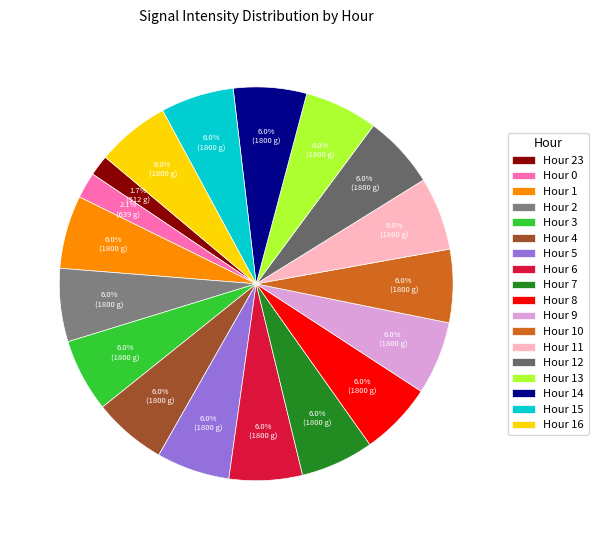

Does Hour 8 account for over 50% of the chart?

No